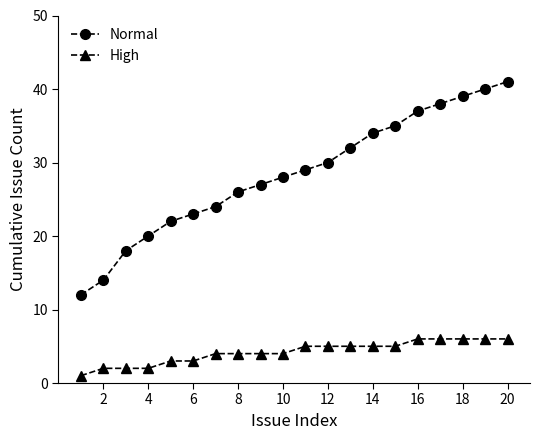

Rank the series by their maximum value, from highest to lowest.

Normal, High